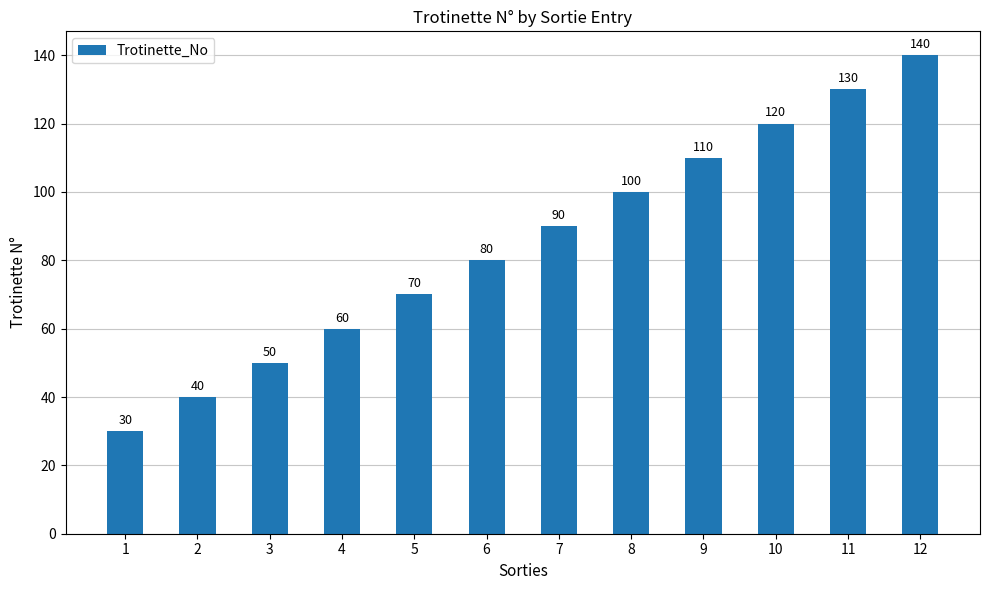

What is the maximum value shown in the chart?

140